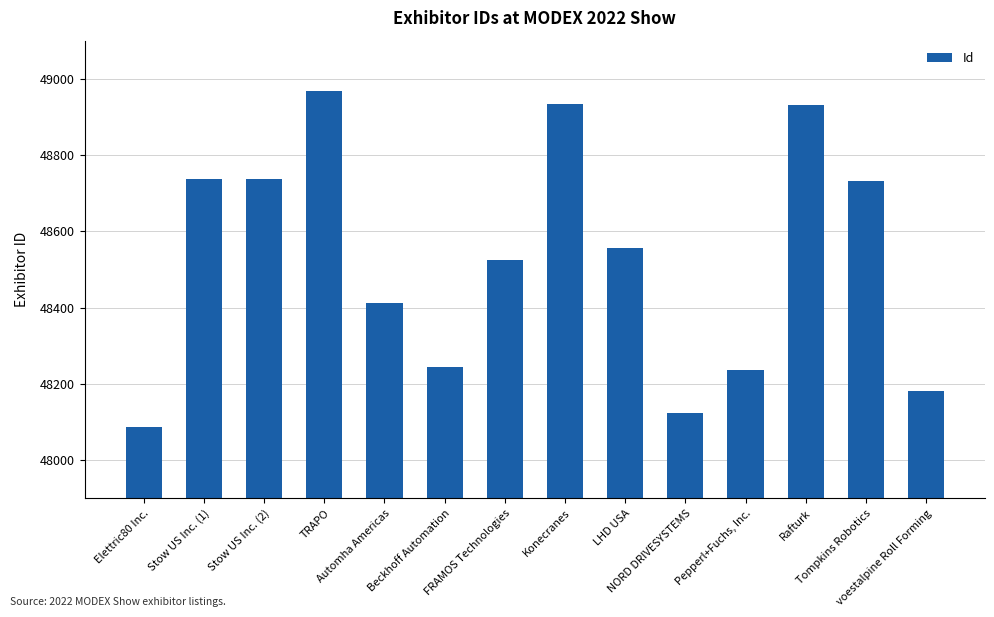

Approximately how many times larger is the value at Pepperl+Fuchs, Inc. compared to Konecranes?

1.0